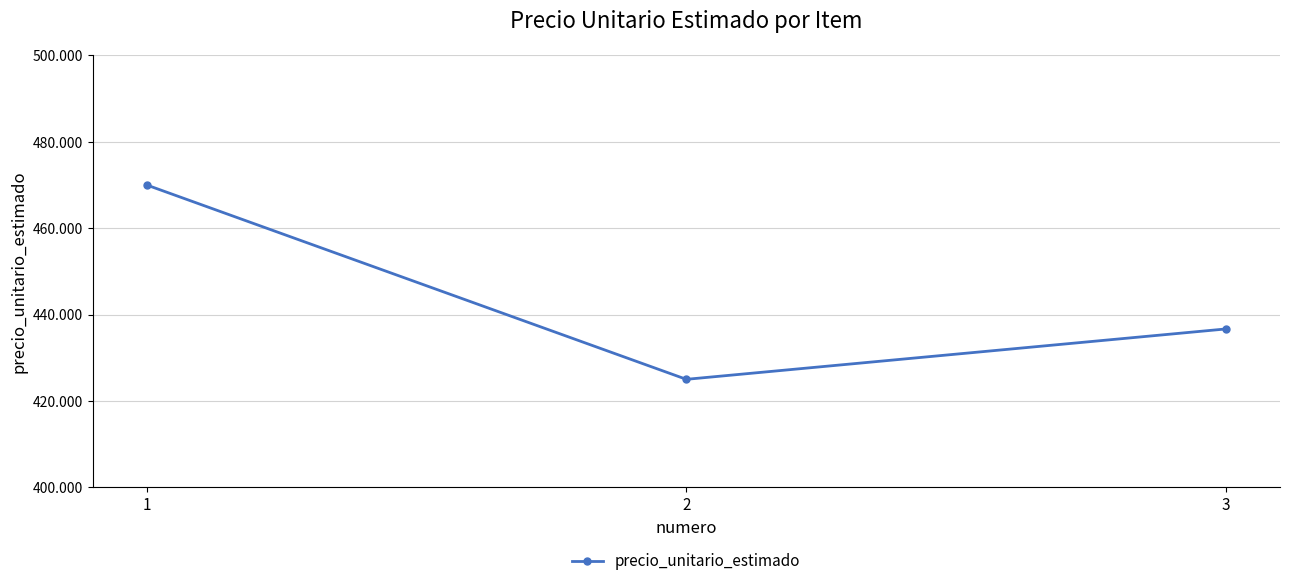

Does the chart have visible grid lines?

Yes